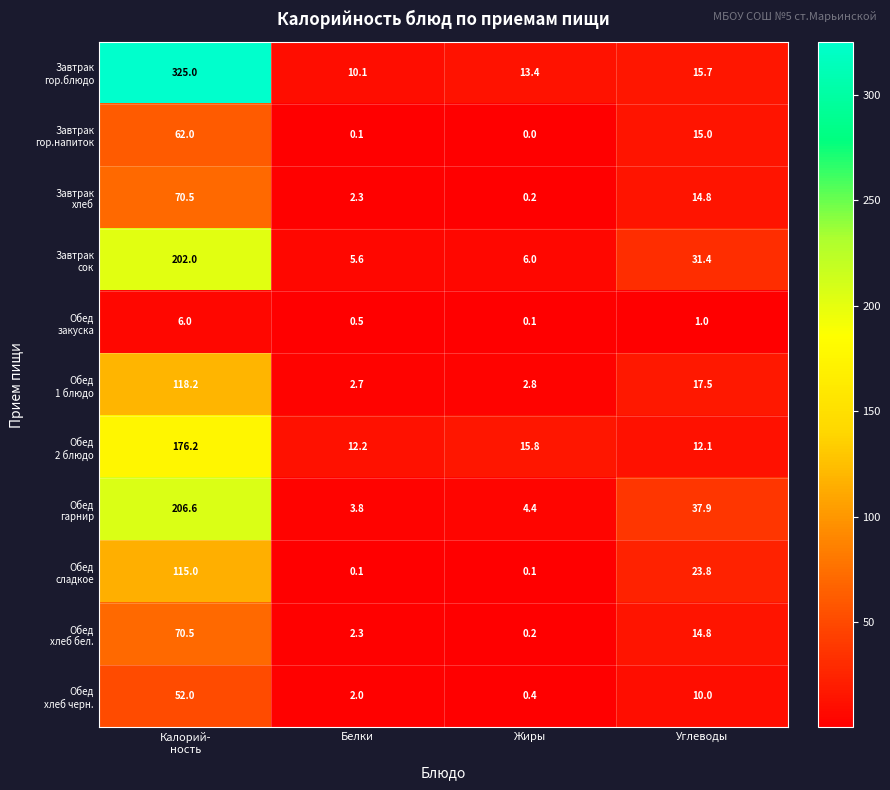

At which category does the chart reach its minimum across all series?

Жиры